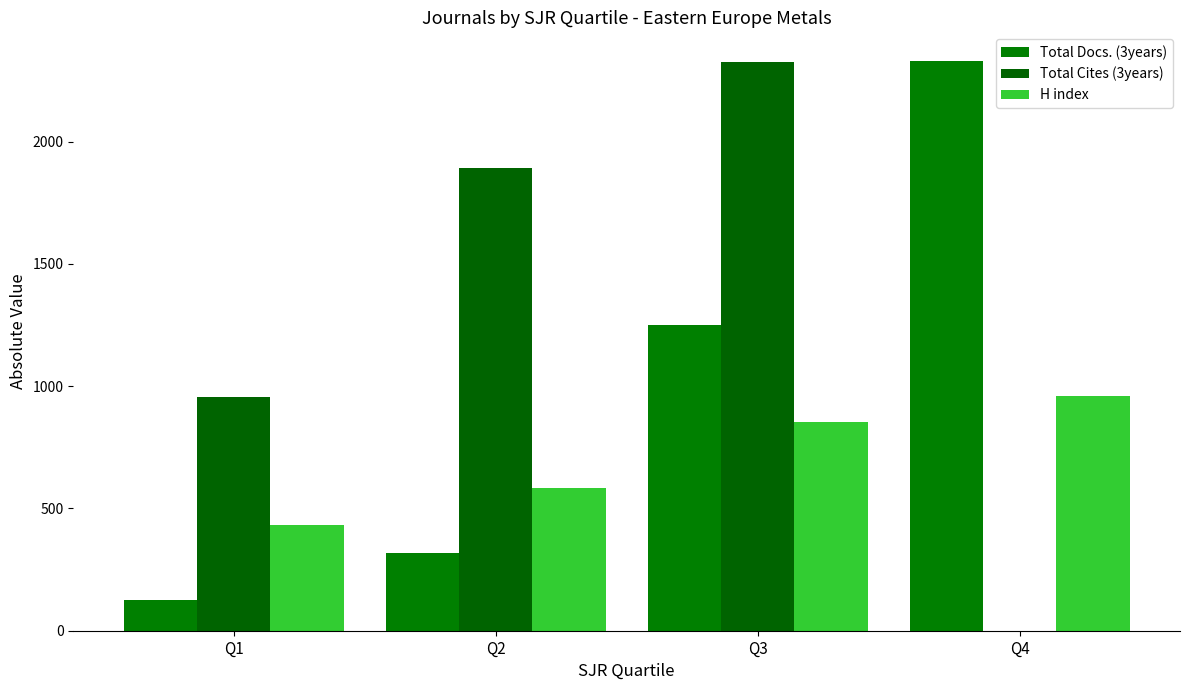

At Q3, list the series in order from largest to smallest.

Total Cites (3years), Total Docs. (3years), H index